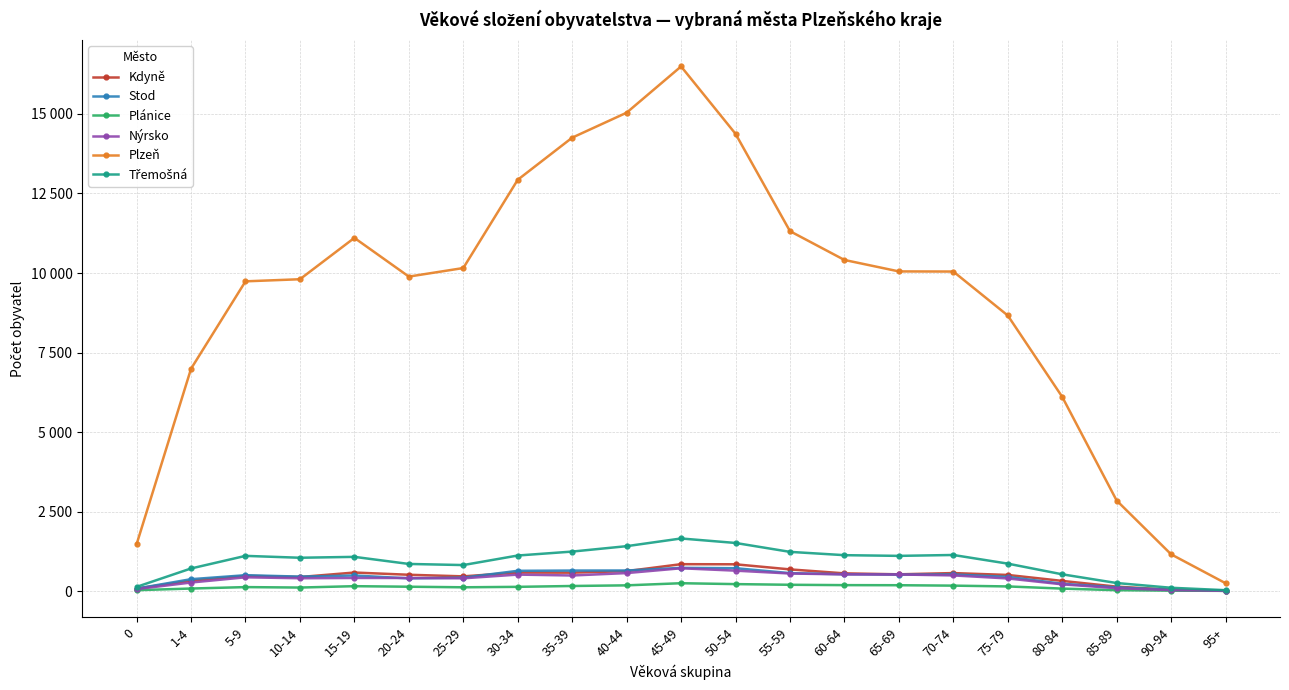

Between 10-14 and 55-59, which series saw the biggest shift?

Plzeň